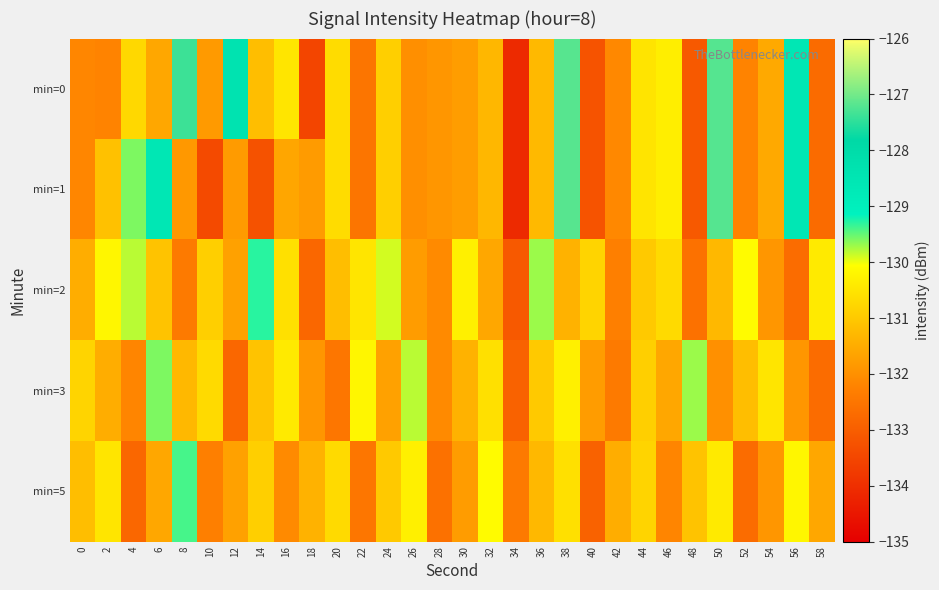

Which series changed the most between 8 and 46?

min=0